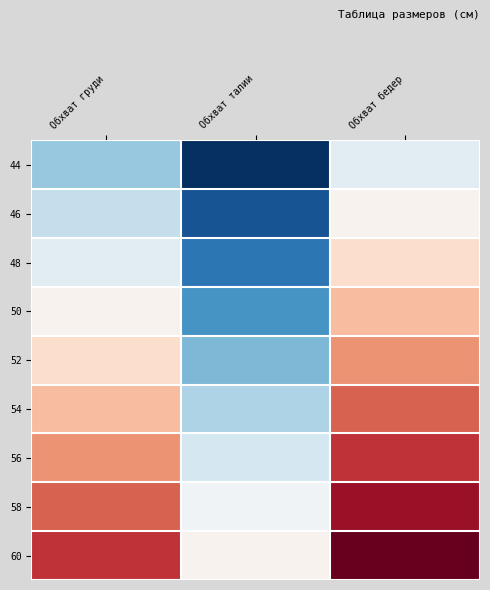

Reading right to left, what are all the values shown in this chart?

44: Обхват бедер=96	Обхват талии=70	Обхват груди=88
46: Обхват бедер=100	Обхват талии=74	Обхват груди=92
48: Обхват бедер=104	Обхват талии=78	Обхват груди=96
50: Обхват бедер=108	Обхват талии=82	Обхват груди=100
52: Обхват бедер=112	Обхват талии=86	Обхват груди=104
54: Обхват бедер=116	Обхват талии=90	Обхват груди=108
56: Обхват бедер=120	Обхват талии=94	Обхват груди=112
58: Обхват бедер=124	Обхват талии=98	Обхват груди=116
60: Обхват бедер=128	Обхват талии=100	Обхват груди=120